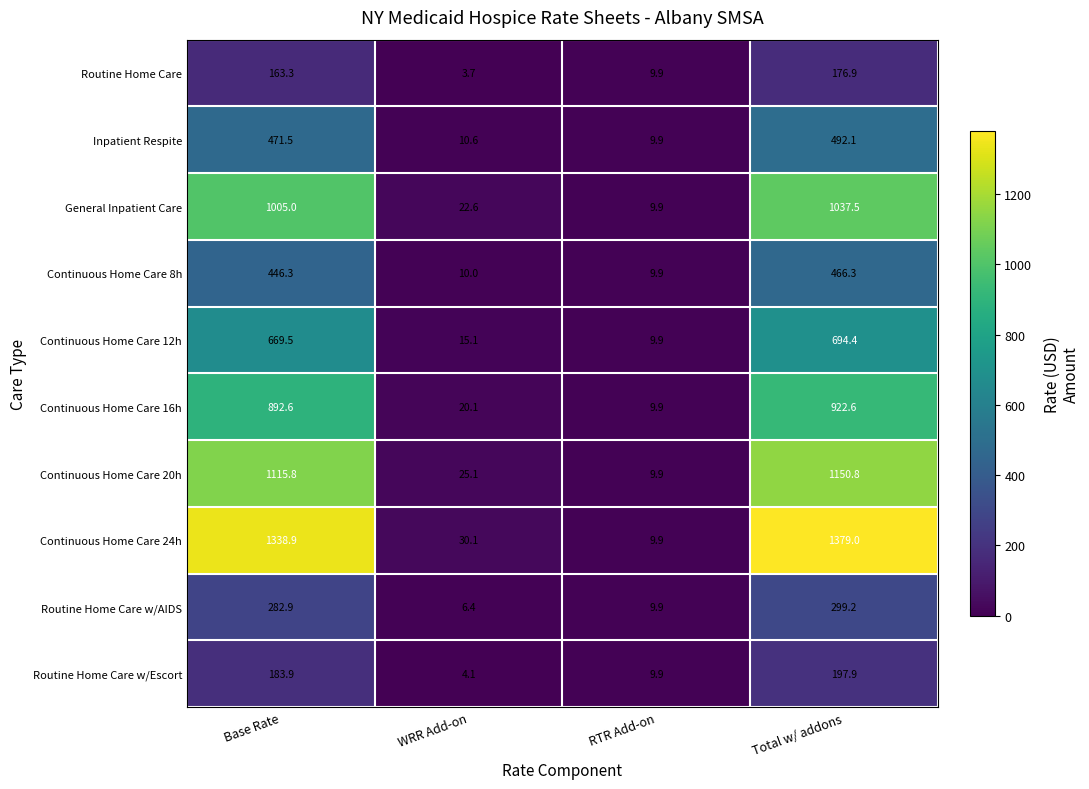

Rank the series by their maximum value, from highest to lowest.

Continuous Home Care 24h, Continuous Home Care 20h, General Inpatient Care, Continuous Home Care 16h, Continuous Home Care 12h, Inpatient Respite, Continuous Home Care 8h, Routine Home Care w/AIDS, Routine Home Care w/Escort, Routine Home Care